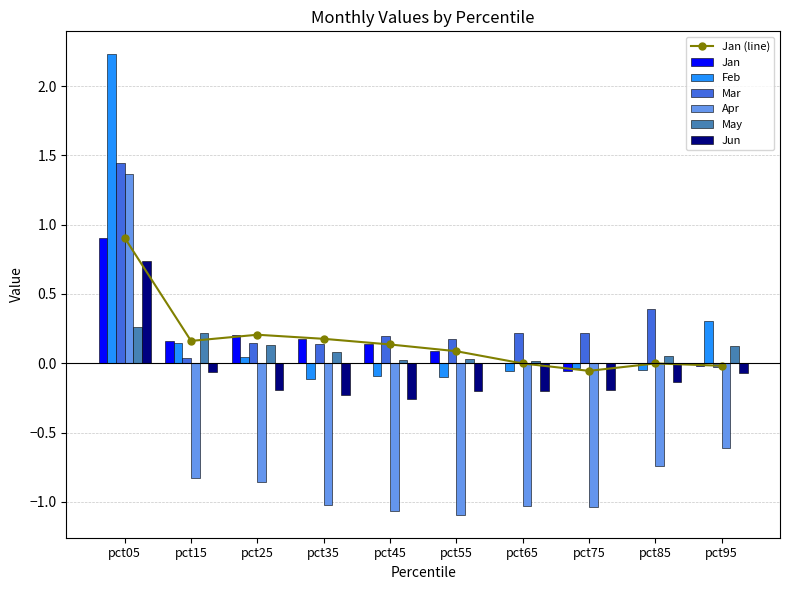

Reading left to right, extract all data points from this chart.

Jan: pct05=0.9	pct15=0.2	pct25=0.2	pct35=0.2	pct45=0.1	pct55=0.1	pct65=-0.0	pct75=-0.1	pct85=-0.0	pct95=-0.0
Feb: pct05=2.2	pct15=0.1	pct25=0.0	pct35=-0.1	pct45=-0.1	pct55=-0.1	pct65=-0.1	pct75=-0.0	pct85=-0.0	pct95=0.3
Mar: pct05=1.4	pct15=0.0	pct25=0.1	pct35=0.1	pct45=0.2	pct55=0.2	pct65=0.2	pct75=0.2	pct85=0.4	pct95=-0.0
Apr: pct05=1.4	pct15=-0.8	pct25=-0.9	pct35=-1.0	pct45=-1.1	pct55=-1.1	pct65=-1.0	pct75=-1.0	pct85=-0.7	pct95=-0.6
May: pct05=0.3	pct15=0.2	pct25=0.1	pct35=0.1	pct45=0.0	pct55=0.0	pct65=0.0	pct75=0.0	pct85=0.1	pct95=0.1
Jun: pct05=0.7	pct15=-0.1	pct25=-0.2	pct35=-0.2	pct45=-0.3	pct55=-0.2	pct65=-0.2	pct75=-0.2	pct85=-0.1	pct95=-0.1